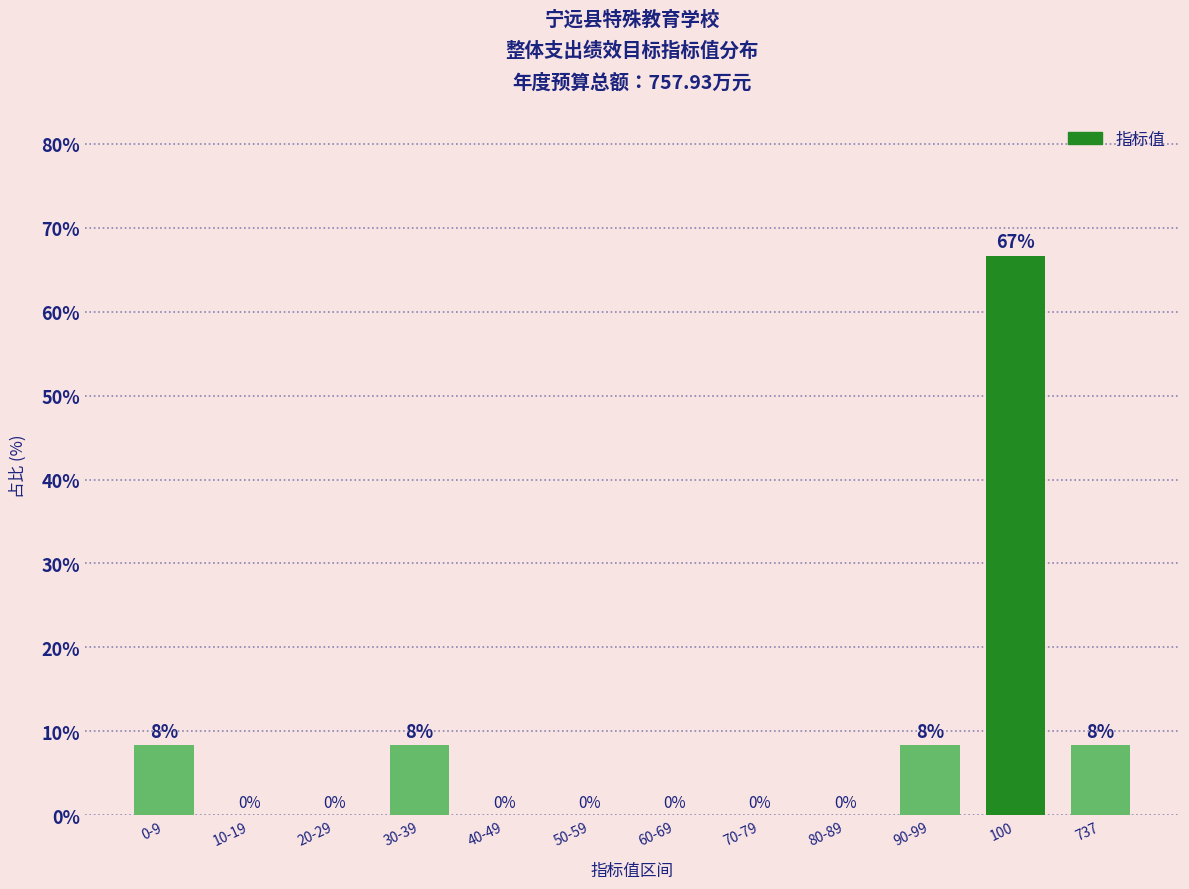

The chart shows a value of 8.3 at 30-39. True or false?

True